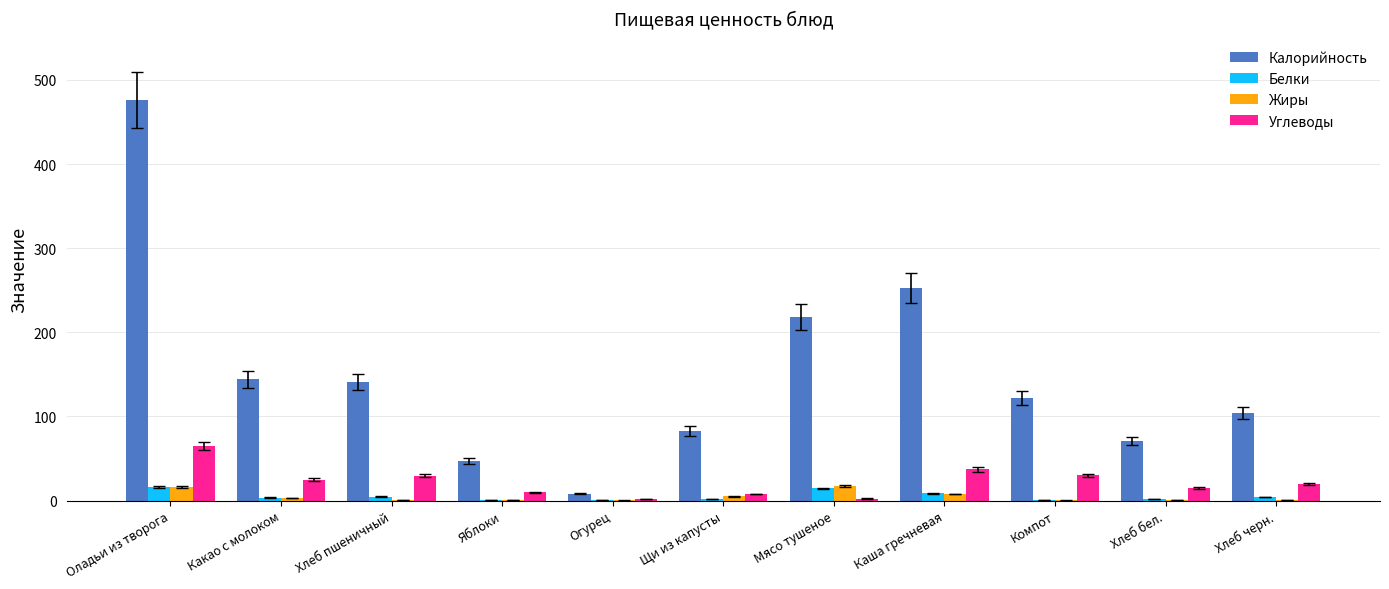

What is the total value across all series at Оладьи из творога?

573.0